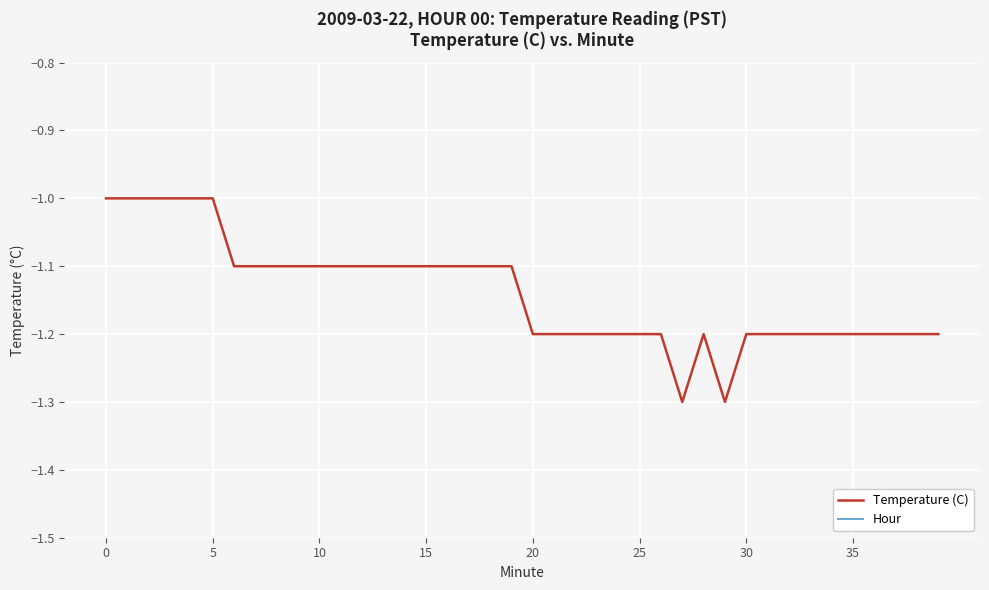

Which series has the largest total across all categories?

Hour